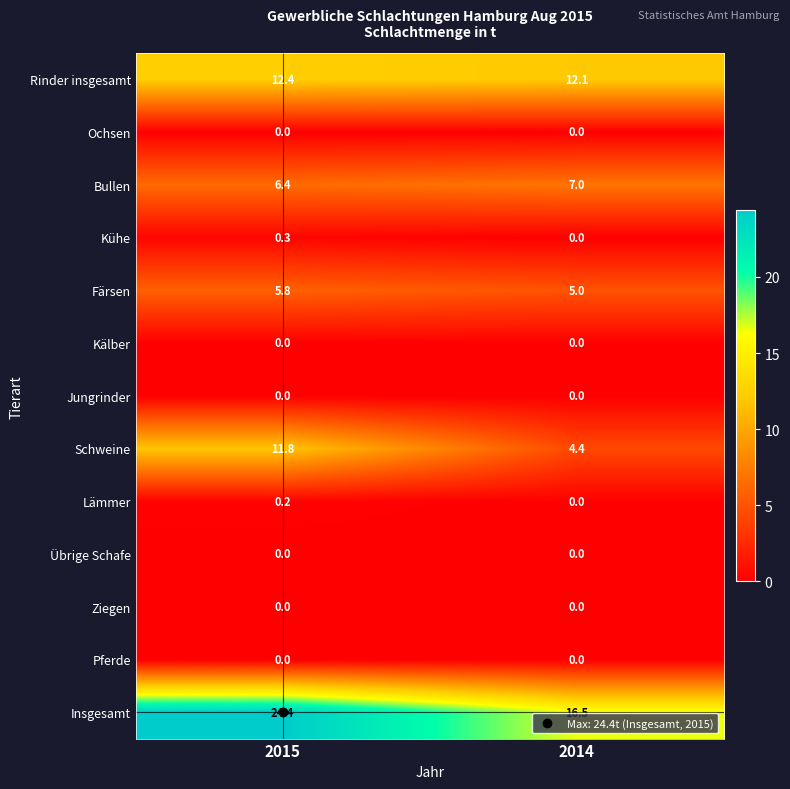

The Bullen series shows 6.4 at 2015. True or false?

True